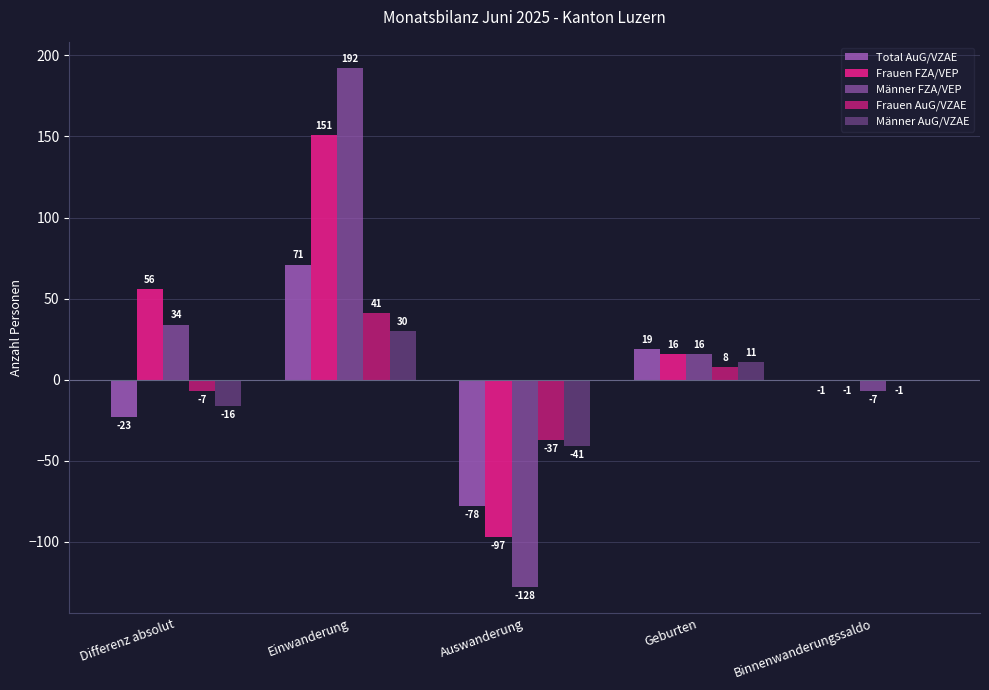

At which category is the sum across all series the highest?

Einwanderung